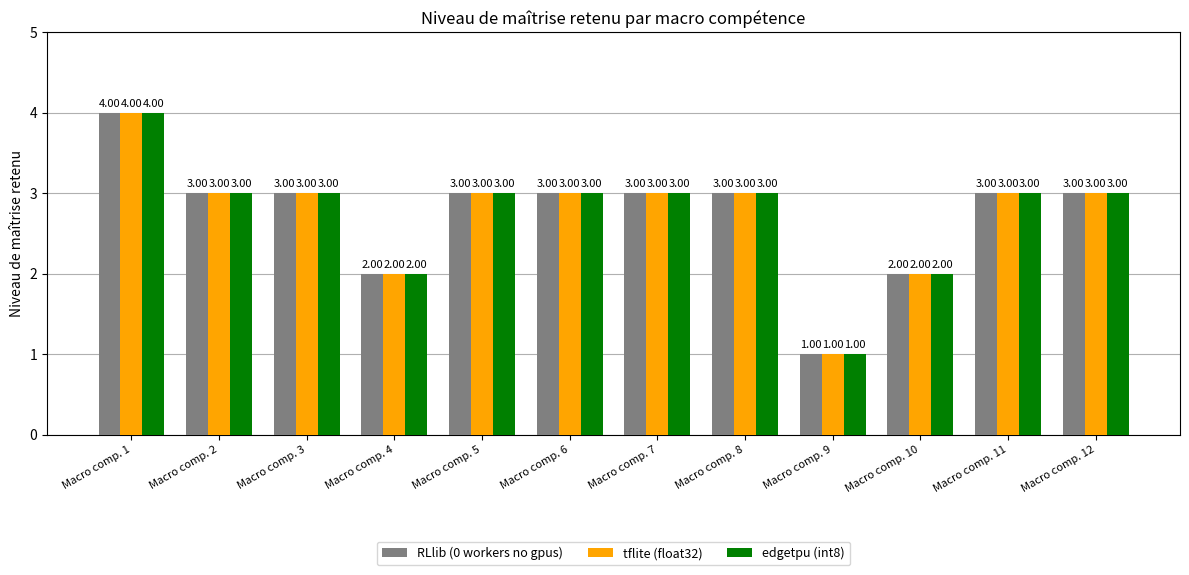

Count the number of data series in this chart.

3